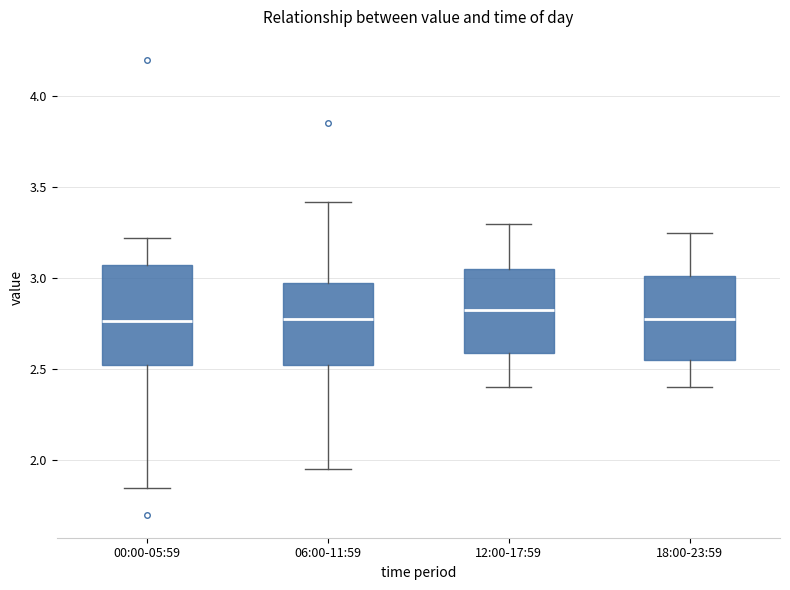

Reading left to right, transcribe this box plot: for each box, give where its median line is, the range the box spans, and where its two whiskers end, as read against the y-axis. The values are not printed on the chart, so give them approximately, as read against the axis.

00:00-05:59: median 2.75, box 2.55 to 3.05, whiskers 1.85 to 3.20
06:00-11:59: median 2.80, box 2.50 to 3.00, whiskers 1.95 to 3.40
12:00-17:59: median 2.85, box 2.60 to 3.05, whiskers 2.40 to 3.30
18:00-23:59: median 2.80, box 2.55 to 3.00, whiskers 2.40 to 3.25